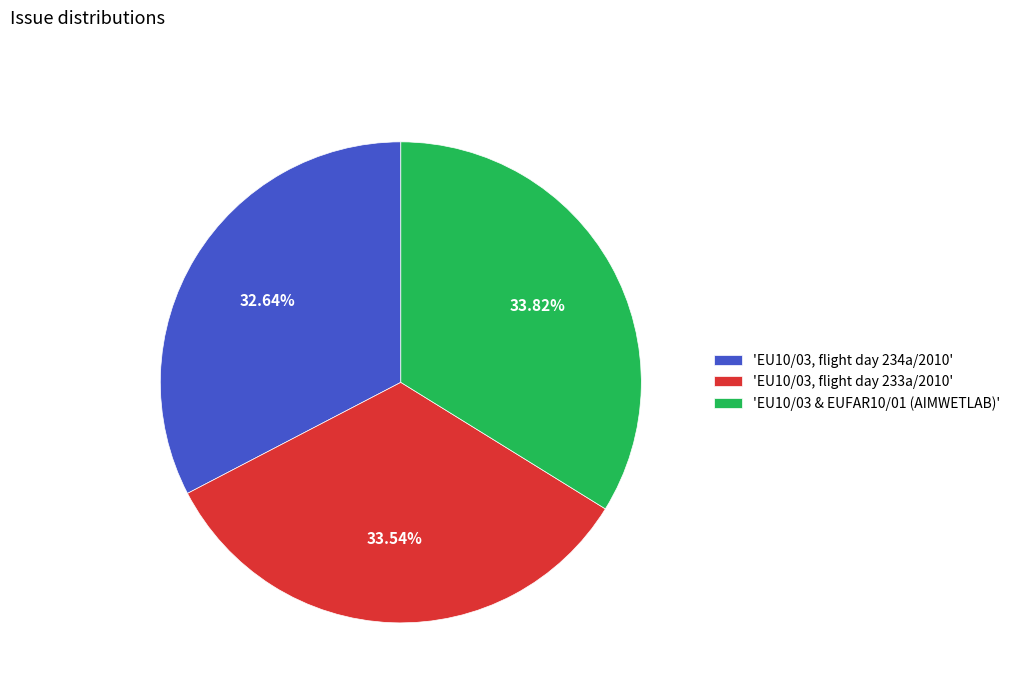

Is there a majority slice in this chart?

No